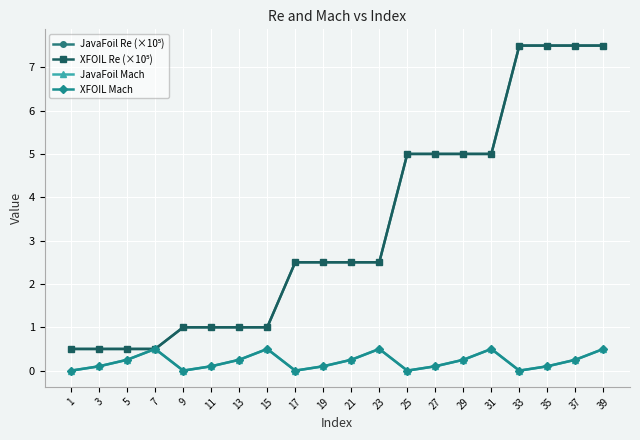

Is this an area chart (filled region under the line)?

No